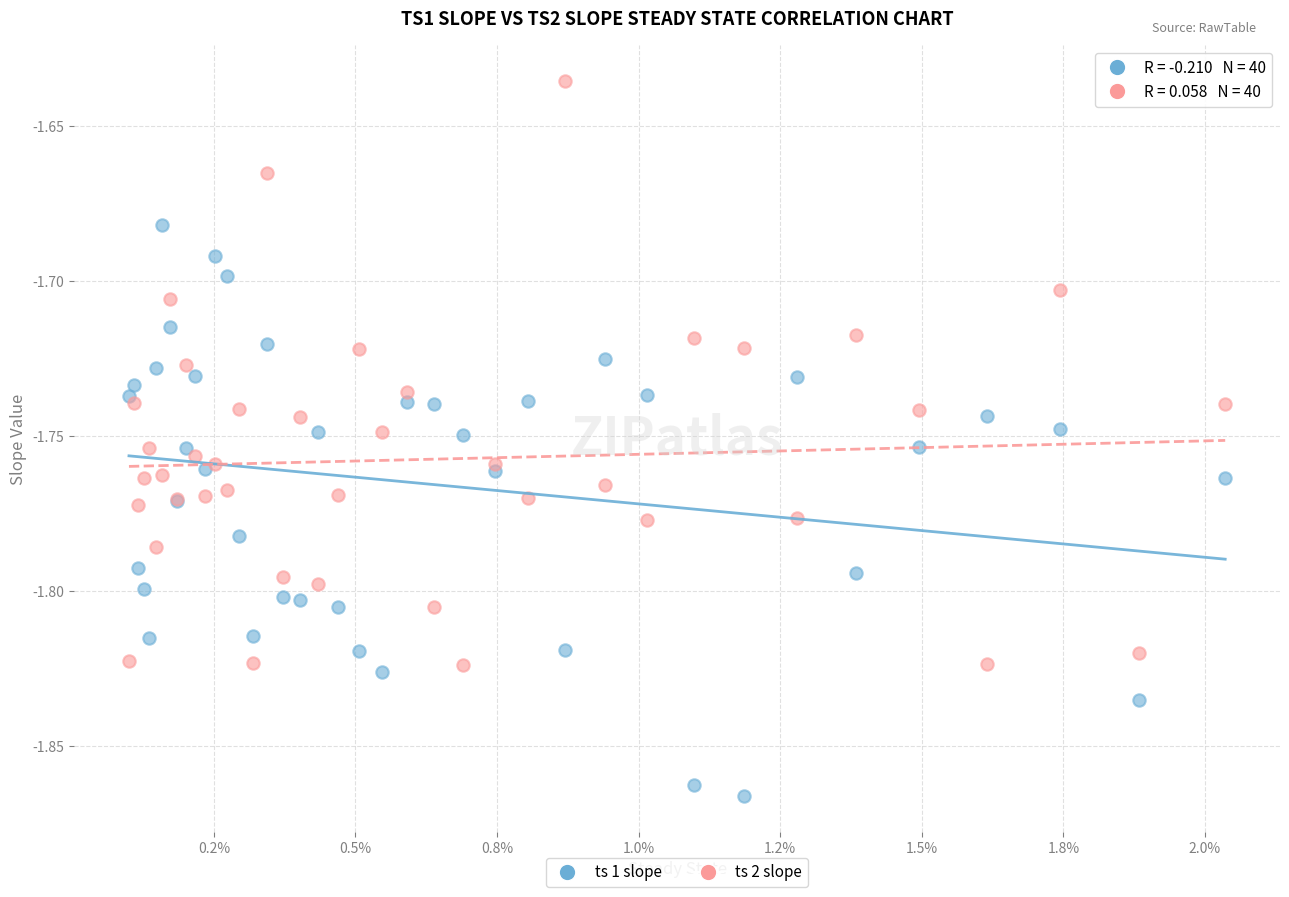

Which series reaches the maximum Y coordinate?

ts 2 slope